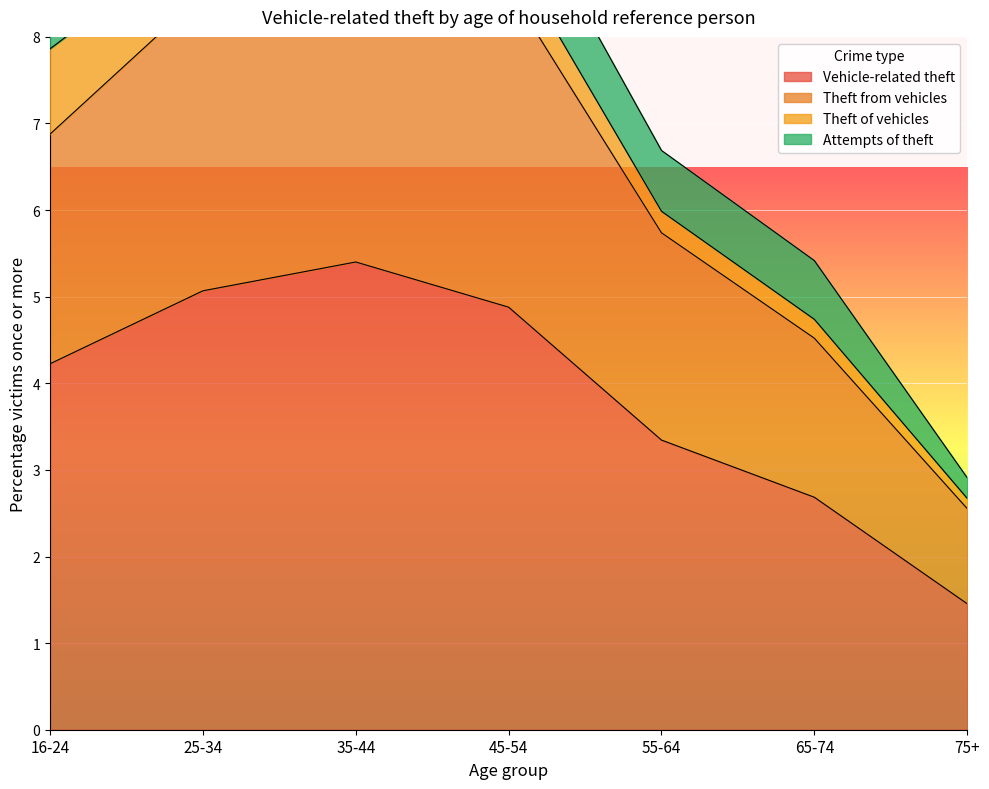

At which label does Vehicle-related theft first exceed 4?

16-24